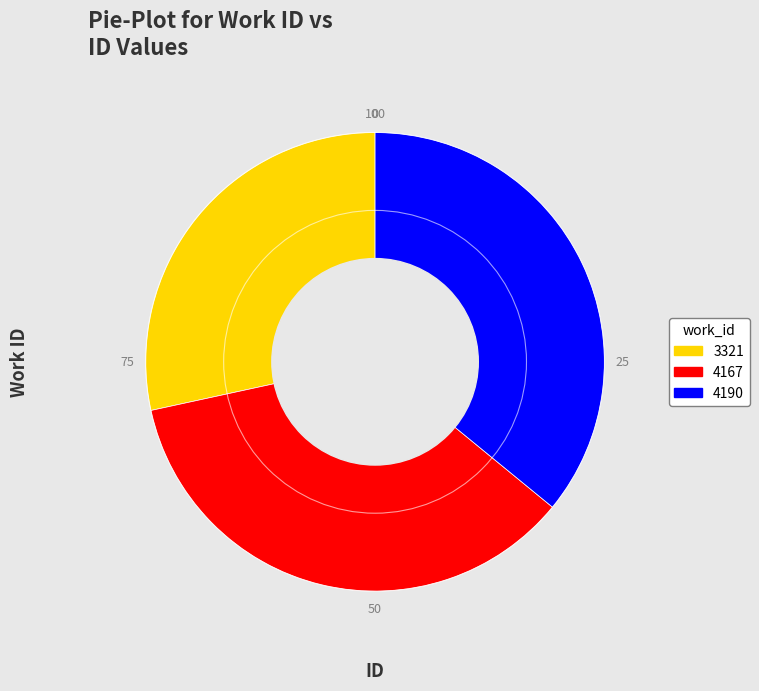

Does 4190 account for over 50% of the chart?

No